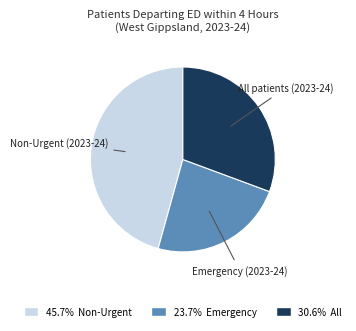

Is there any slice that represents more than half of the pie?

No